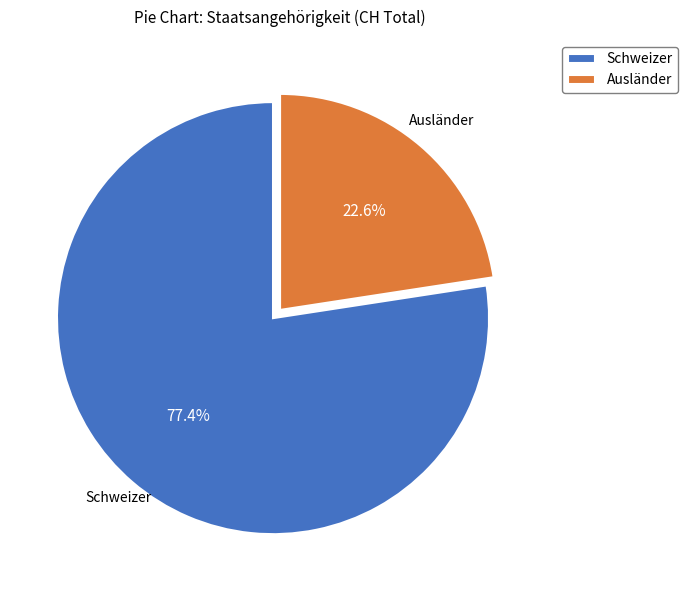

Rank the categories by value from highest to lowest.

Schweizer, Ausländer